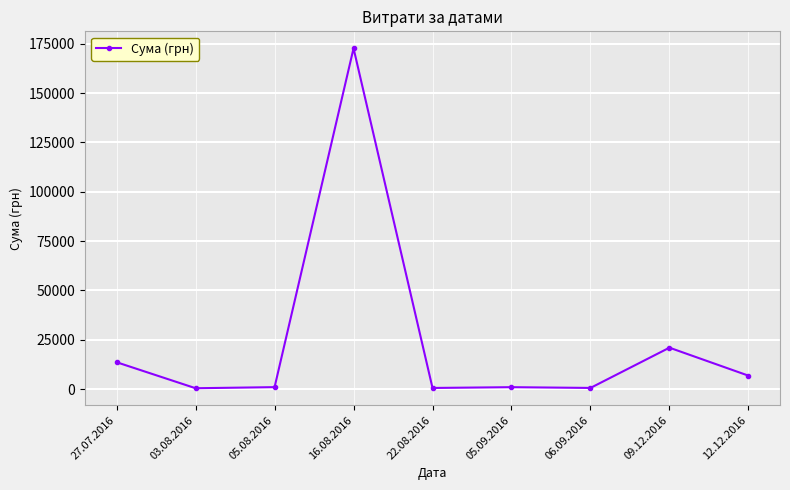

What is the smallest value displayed?

445.9